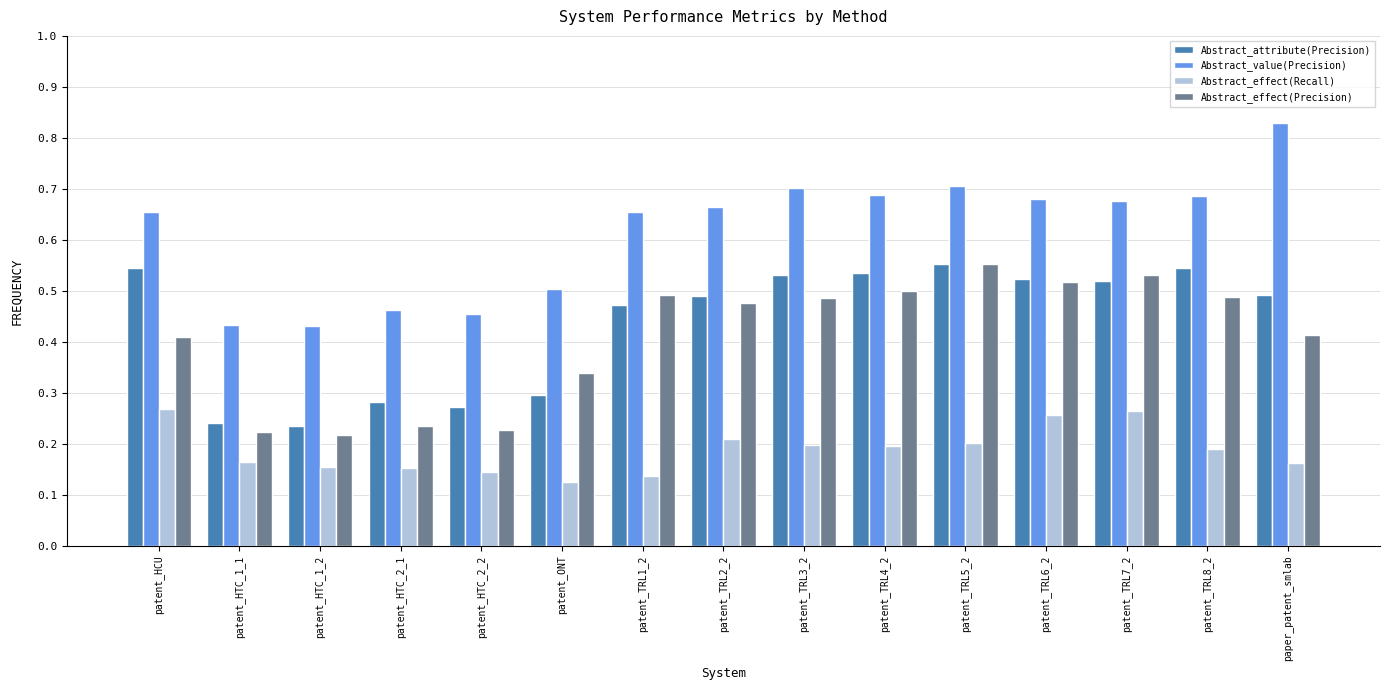

At how many categories does at least one series exceed 0?

15